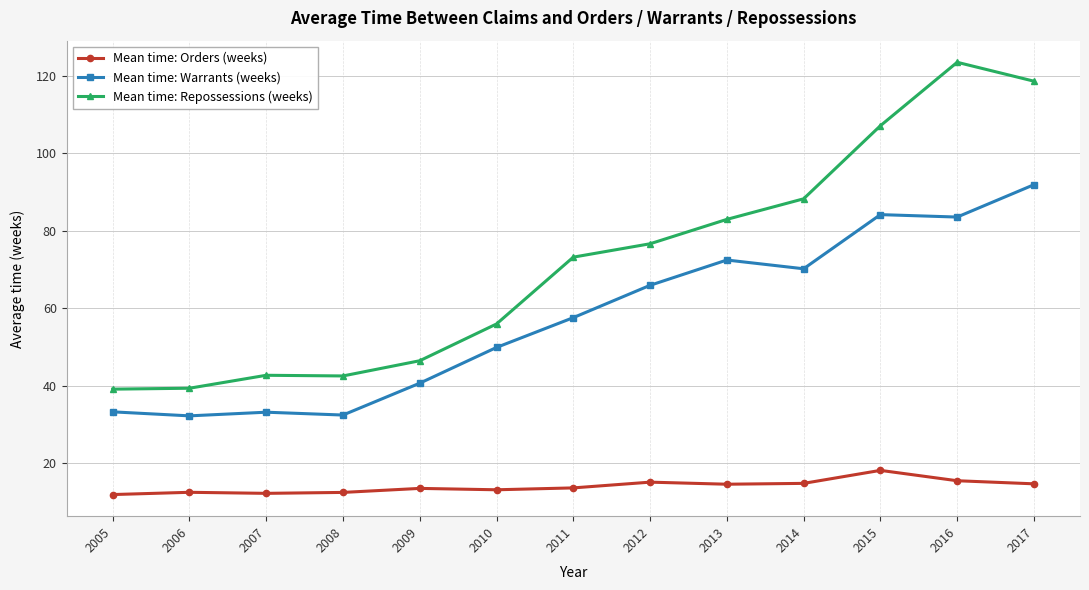

Which series changed the most between 2006 and 2014?

Mean time: Repossessions (weeks)